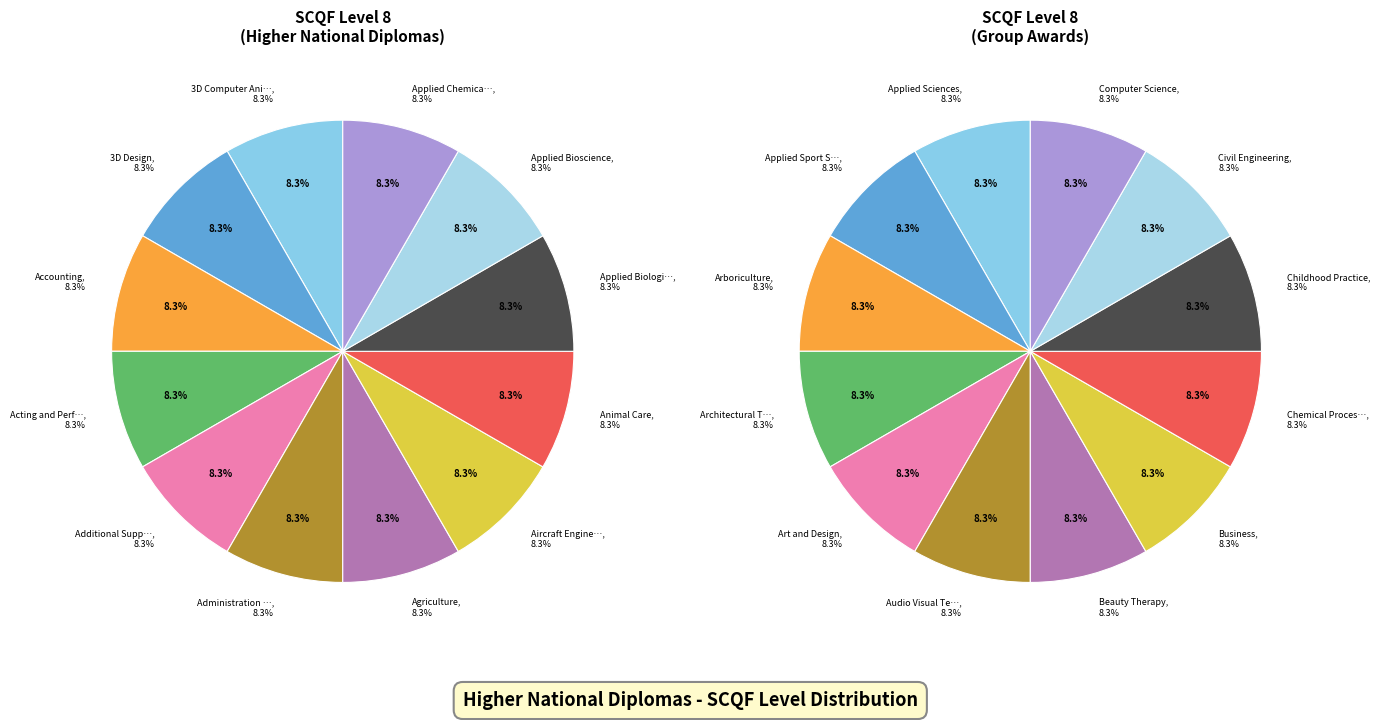

What percentage is the 2 slice, to the nearest percent?

8%